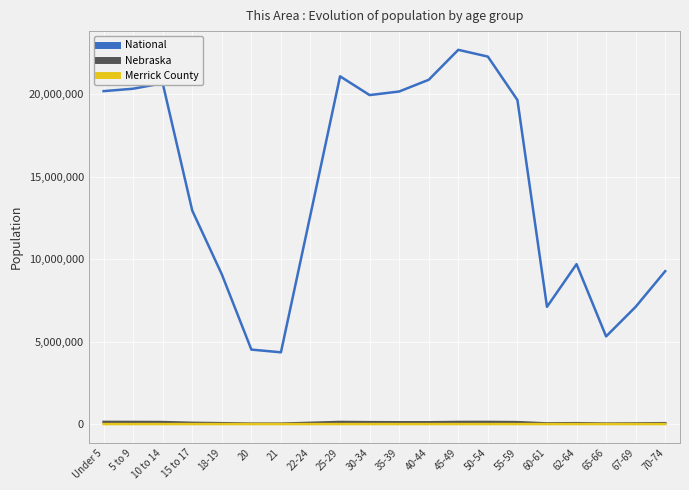

Is the value of National at 10 to 14 greater than the value of Merrick County at Under 5?

Yes